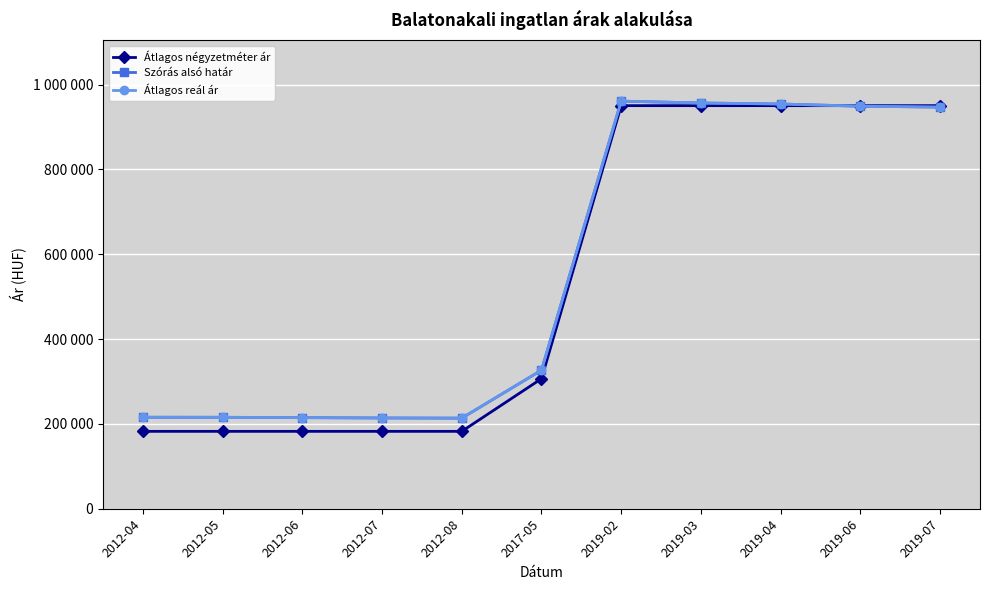

At 2019-02, list the series in order from largest to smallest.

Szórás alsó határ, Átlagos reál ár, Átlagos négyzetméter ár